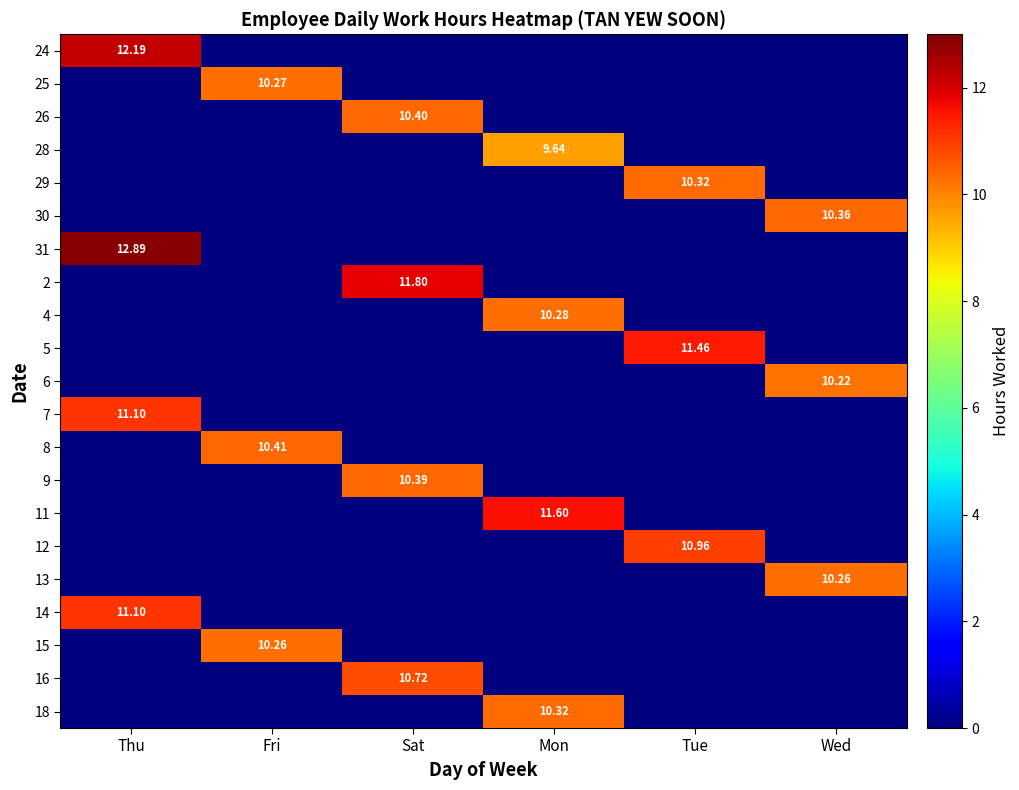

List the series in order of their peak value, lowest first.

28, 6, 13, 15, 25, 4, 29, 18, 30, 9, 26, 8, 16, 12, 7, 14, 5, 11, 2, 24, 31